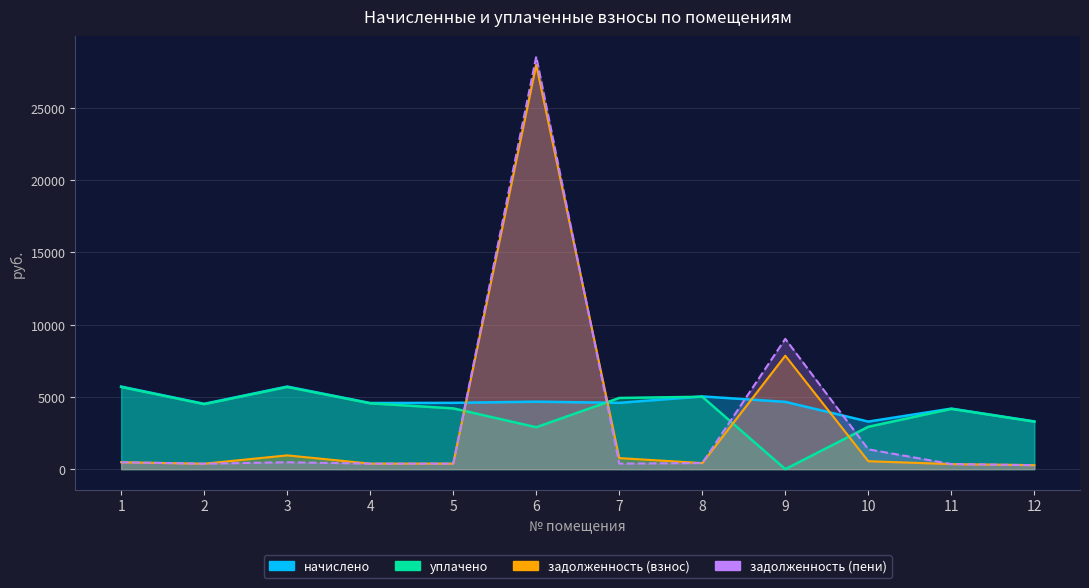

How many times do задолженность (взнос) and начислено cross each other?

4